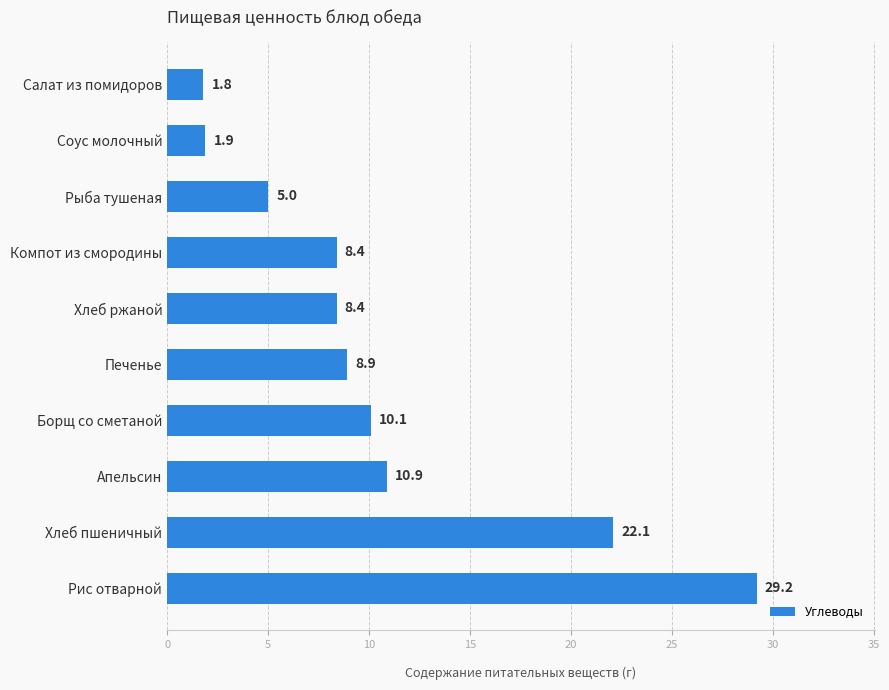

What is the difference between the second highest and second lowest values?

20.2